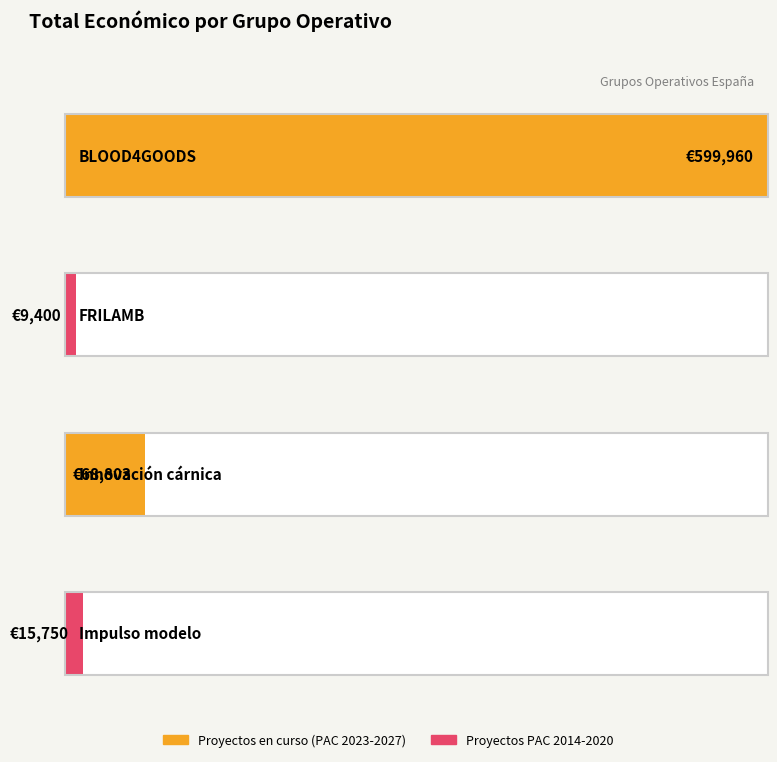

True or false: the data shows 4185 at Impulso modelo.

False